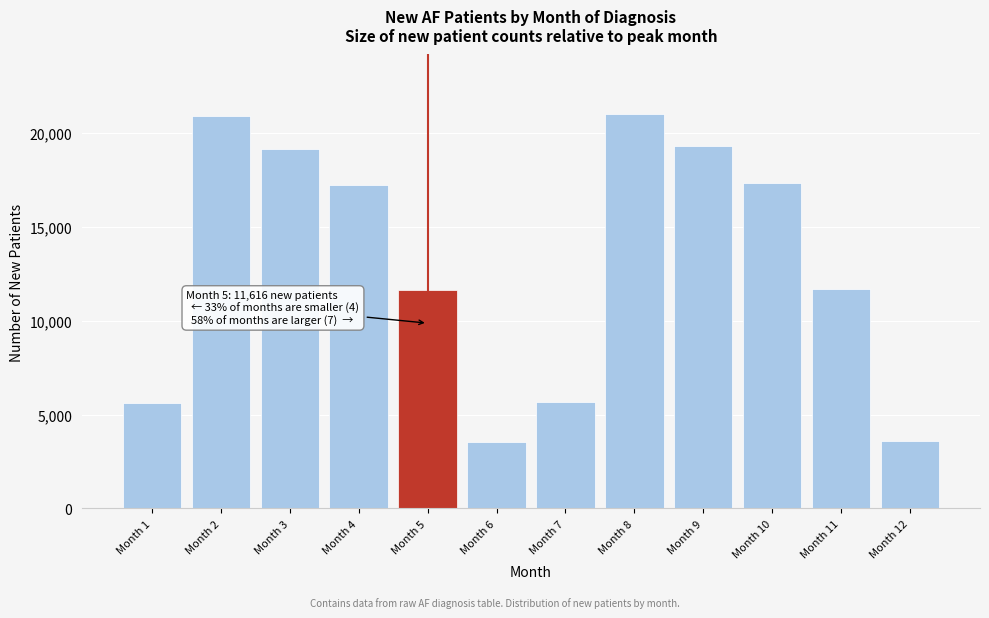

Is it true that the value at Month 4 is 9827?

False